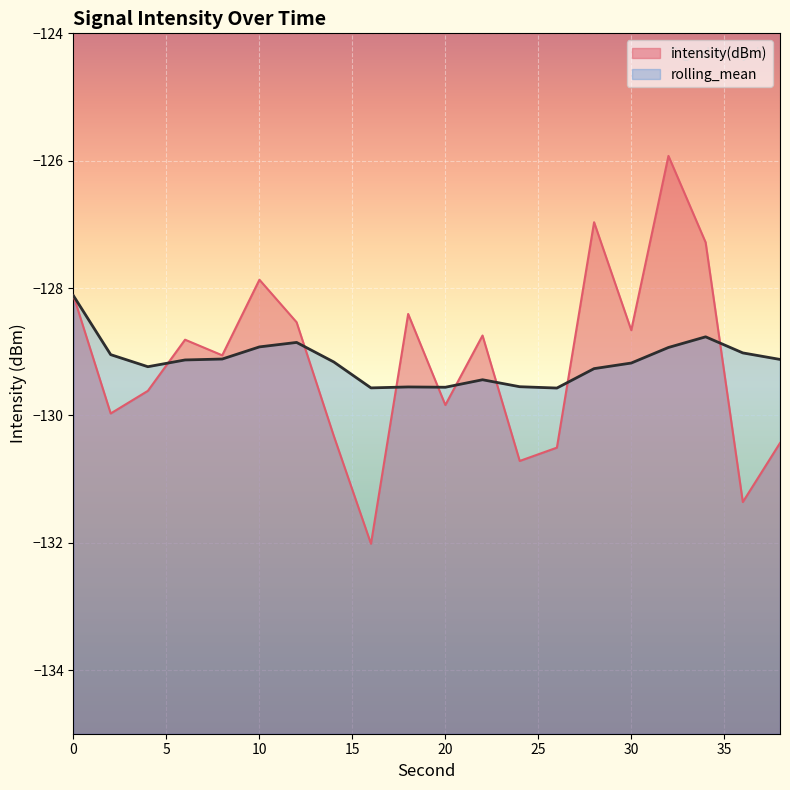

What is the sum of the intensity(dBm) values at 12 and 38?

-259.0